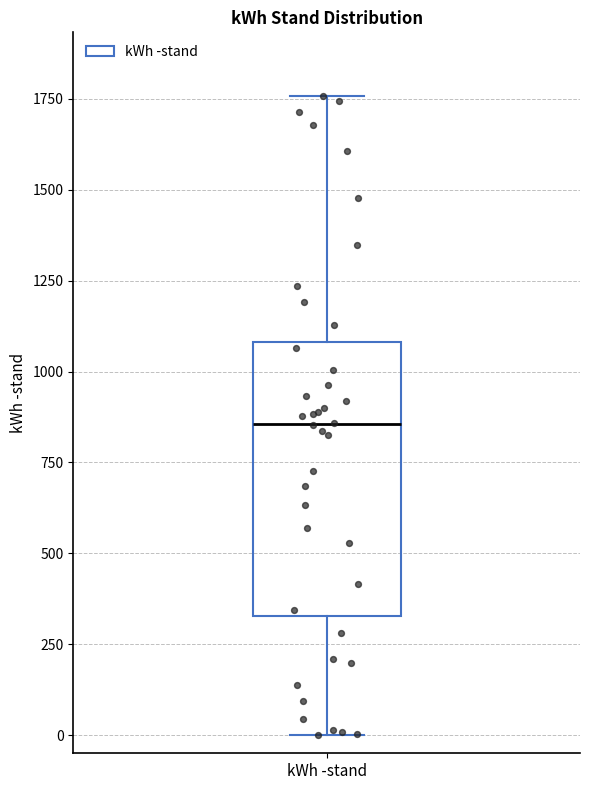

Transcribe this box plot: give where the median line is, the range the box spans, and where the two whiskers end, as read against the y-axis. The values are not printed on the chart, so give them approximately, as read against the axis.

median 850, box 350 to 1100, whiskers 0 to 1750